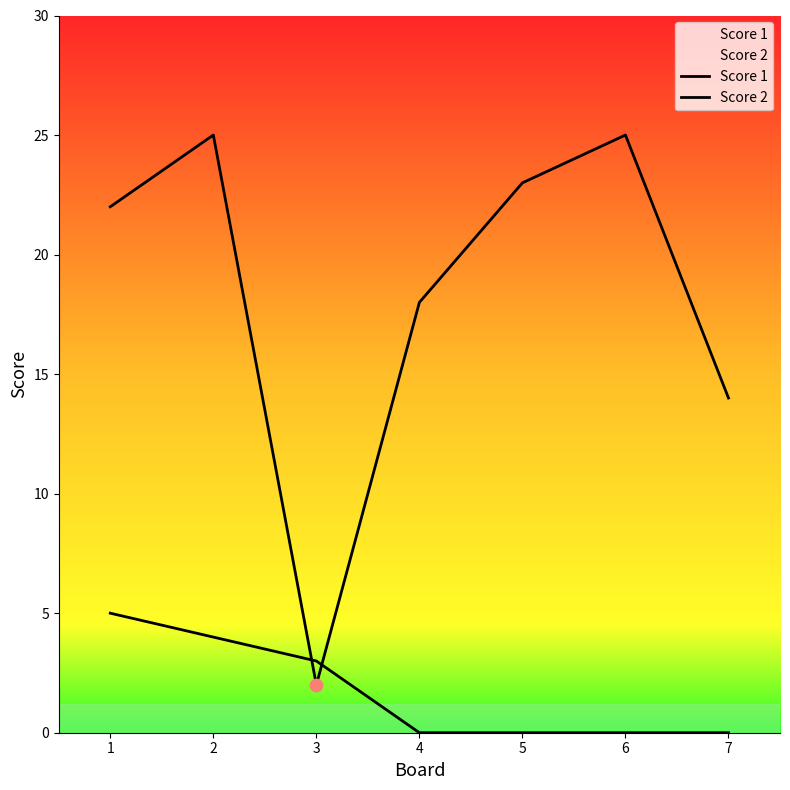

At which category is the sum across all series the highest?

2